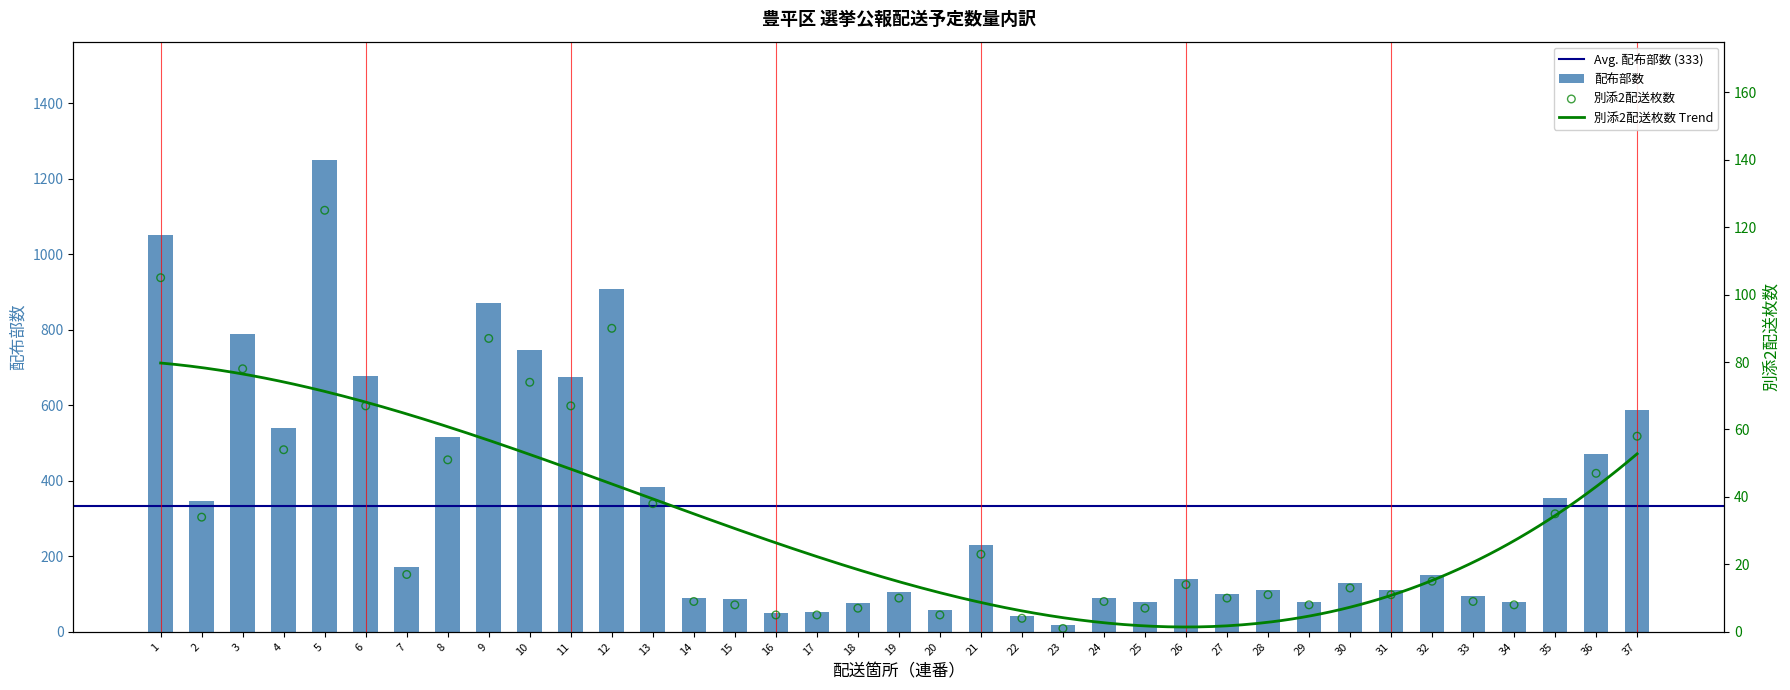

At how many categories does at least one series exceed 818?

4